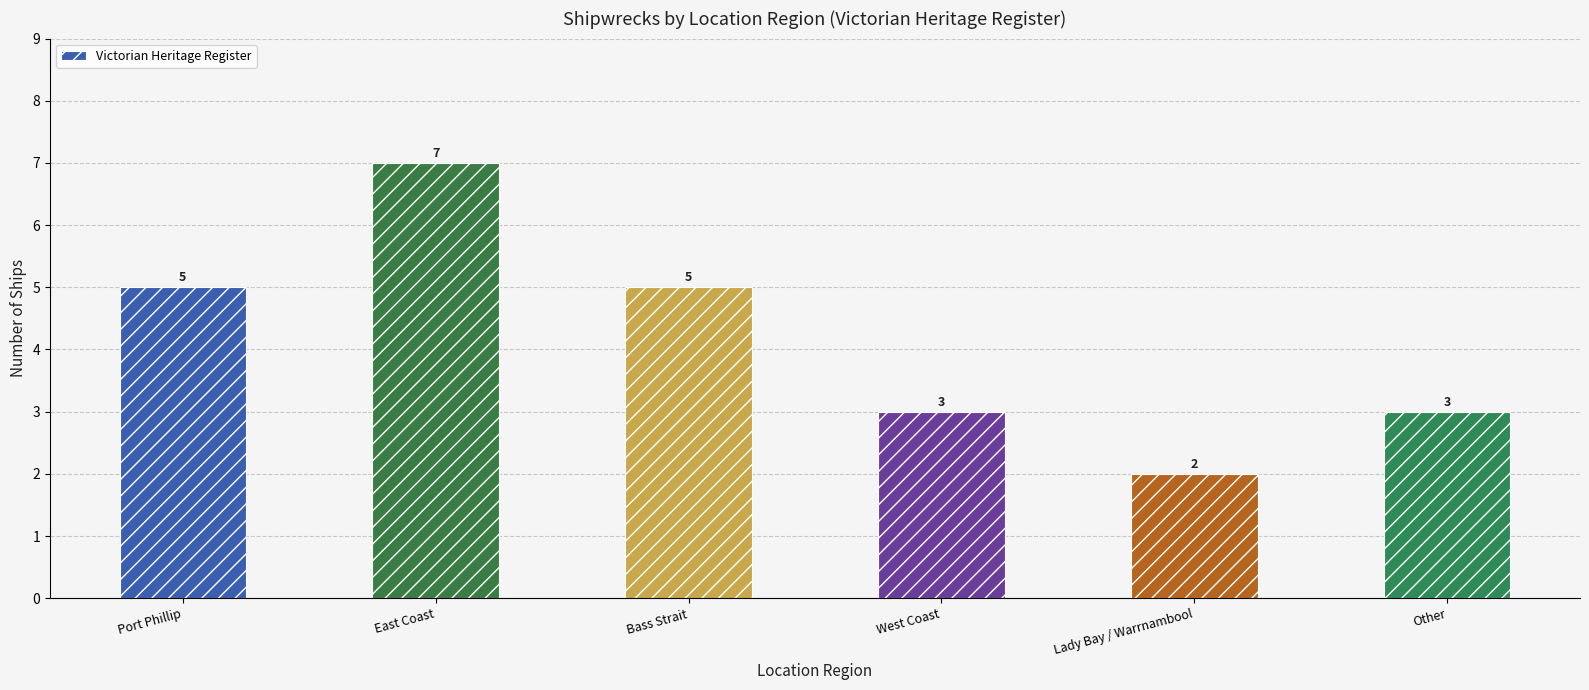

Read the value at West Coast.

3